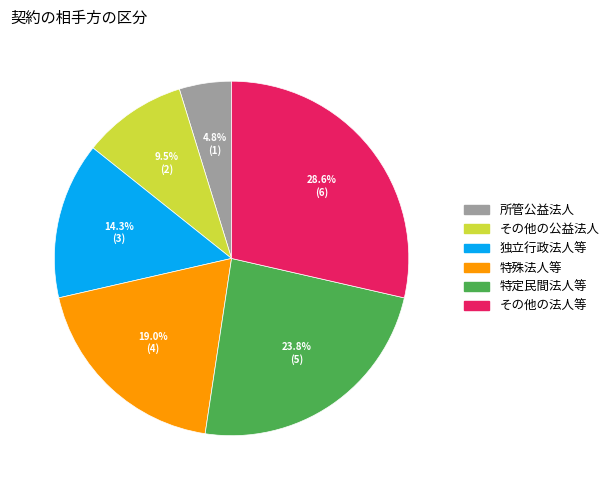

Does 特定民間法人等 account for over 50% of the chart?

No